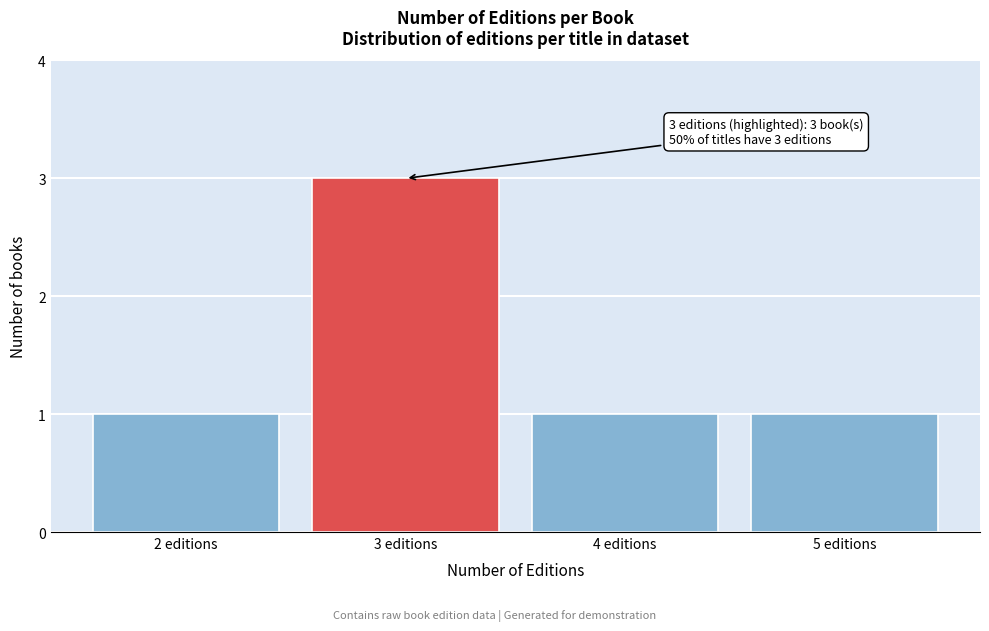

Reading right to left, extract all data points from this chart.

5 editions=1	4 editions=1	3 editions=3	2 editions=1